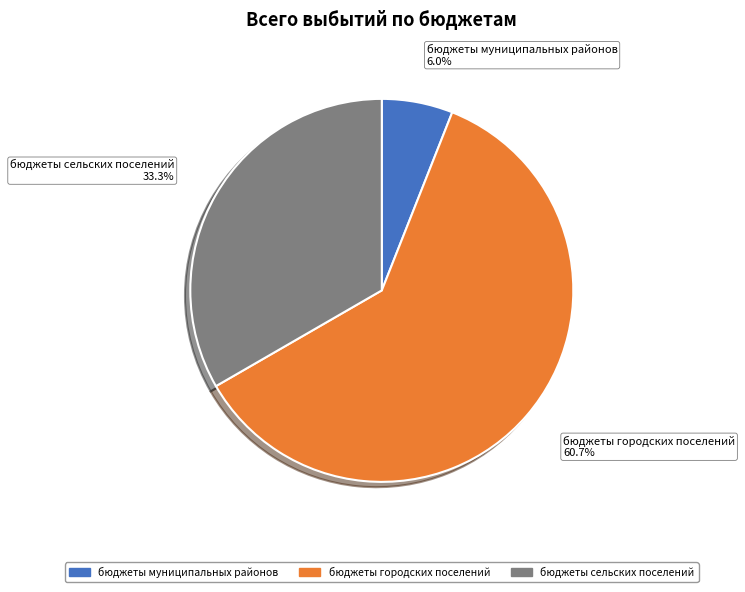

To the nearest percent, what is the difference between the бюджеты городских поселений and бюджеты муниципальных районов slice percentages?

55%